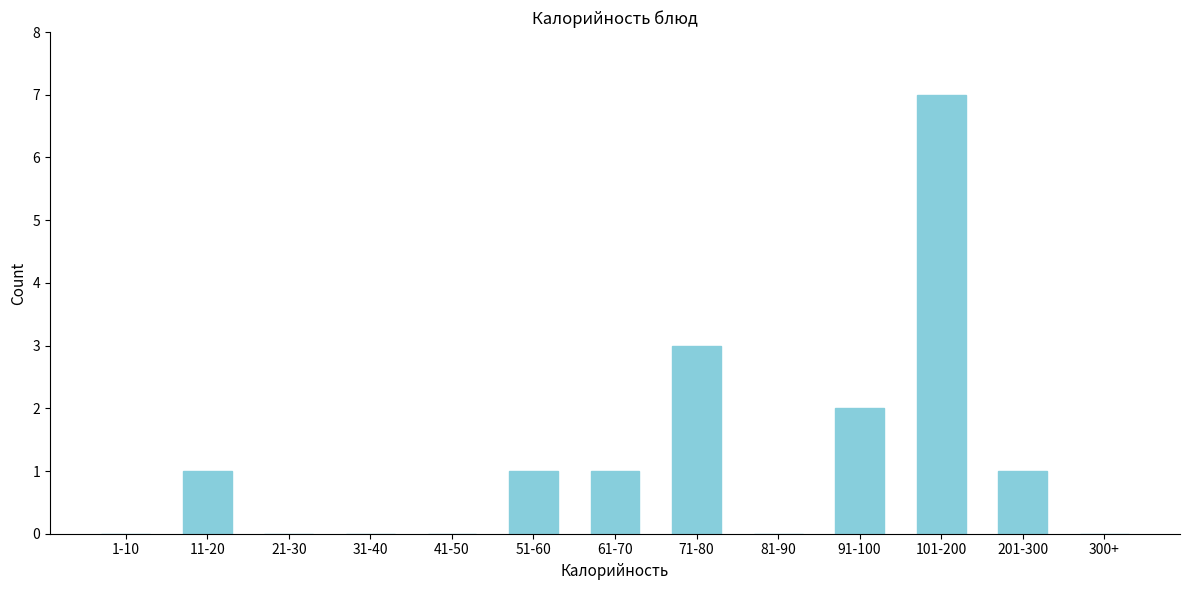

Reading left to right, transcribe all the data shown in this chart.

1-10=0	11-20=1	21-30=0	31-40=0	41-50=0	51-60=1	61-70=1	71-80=3	81-90=0	91-100=2	101-200=7	201-300=1	300+=0